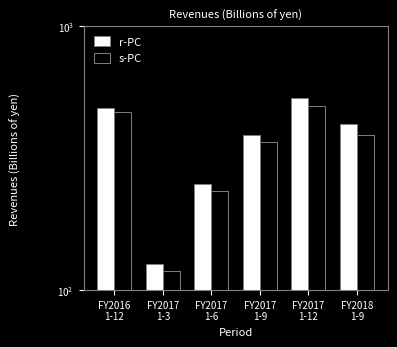

How many groups of bars are there?

6